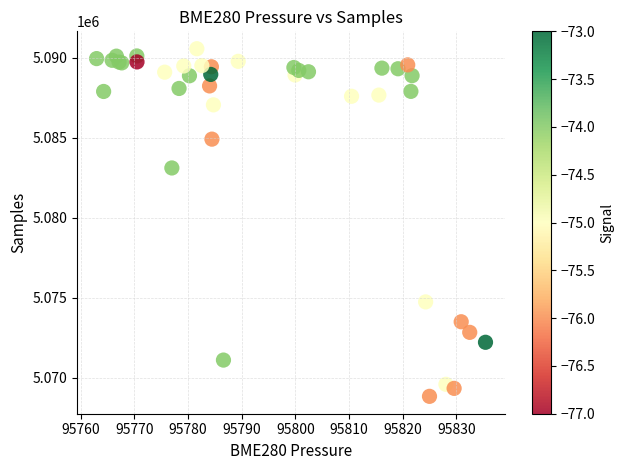

What Y value in the scatter plot is closest to 5079703?

5083111